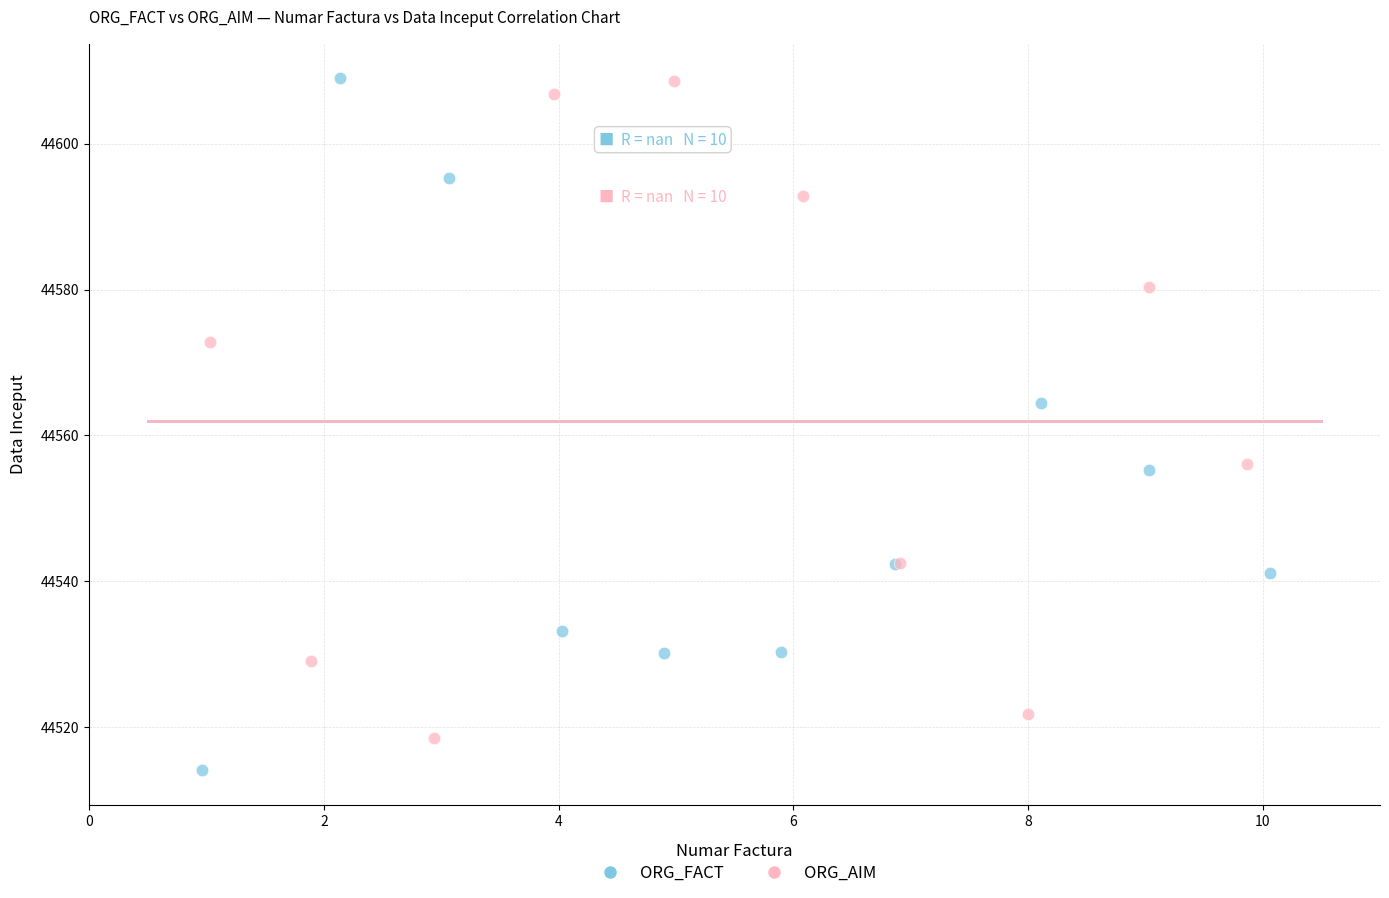

Which series contains the lowest Y value?

ORG_FACT